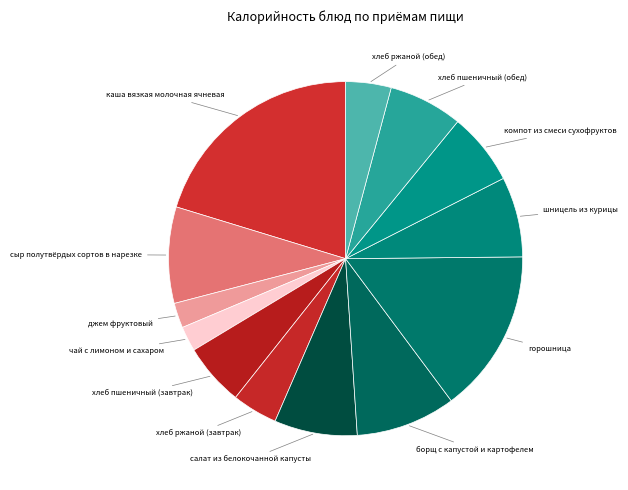

Count the number of slices in the pie.

13